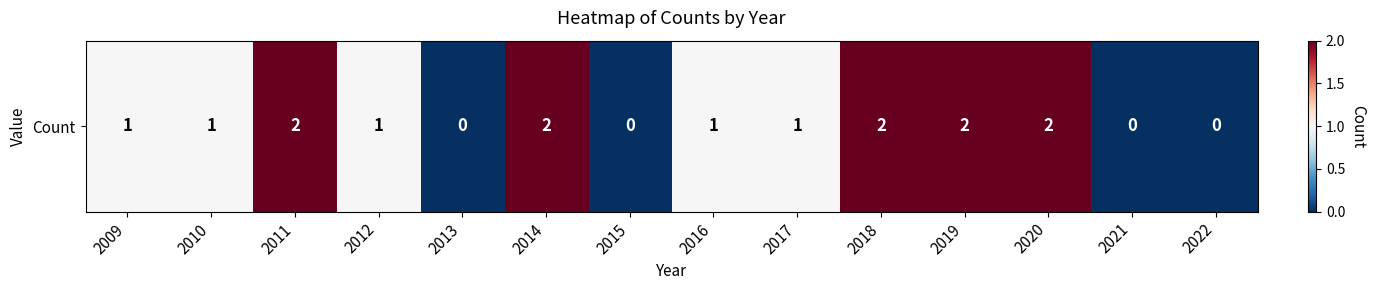

What is the sum of all values?

15